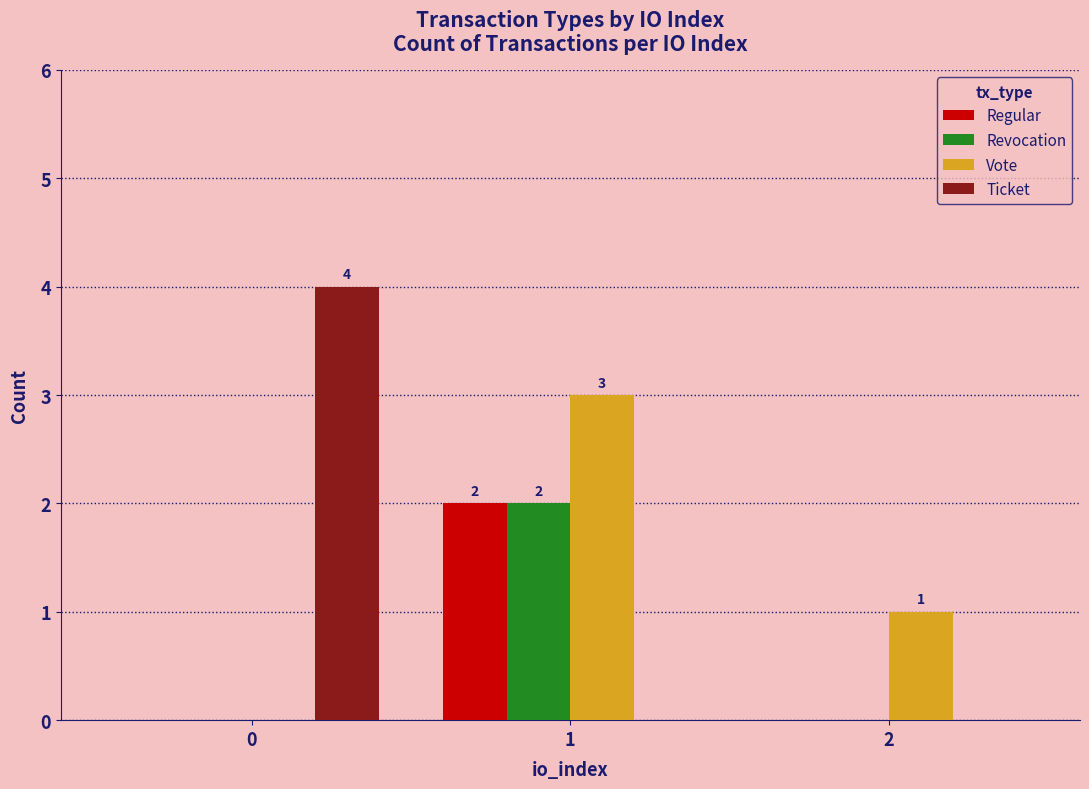

Which series changed the most between 0 and 2?

Ticket